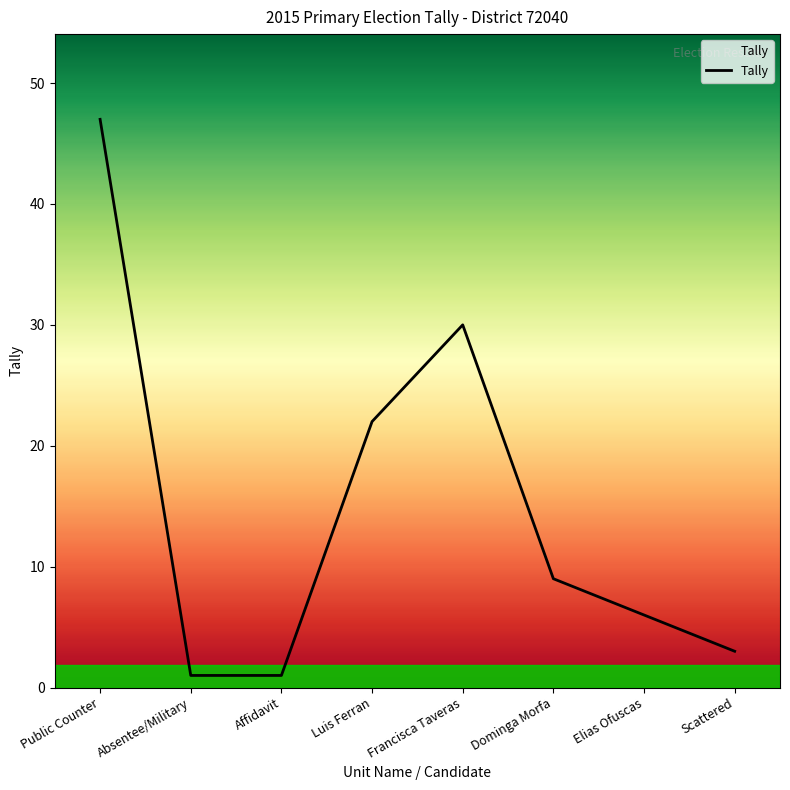

What is the smallest value displayed?

1